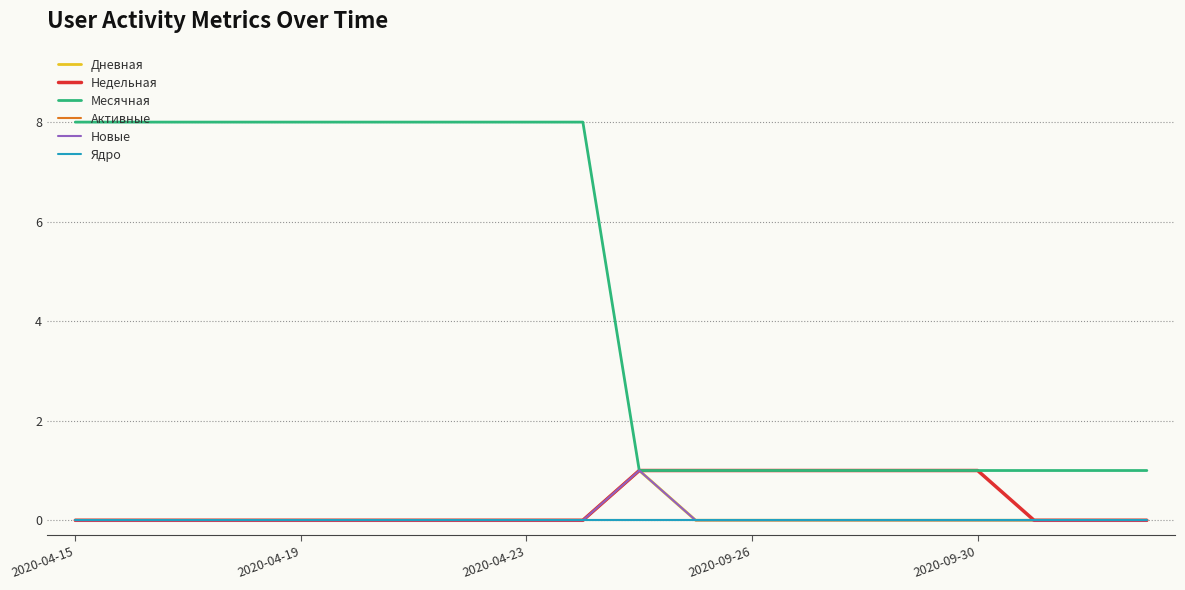

True or false: Дневная and Месячная intersect in this chart.

False